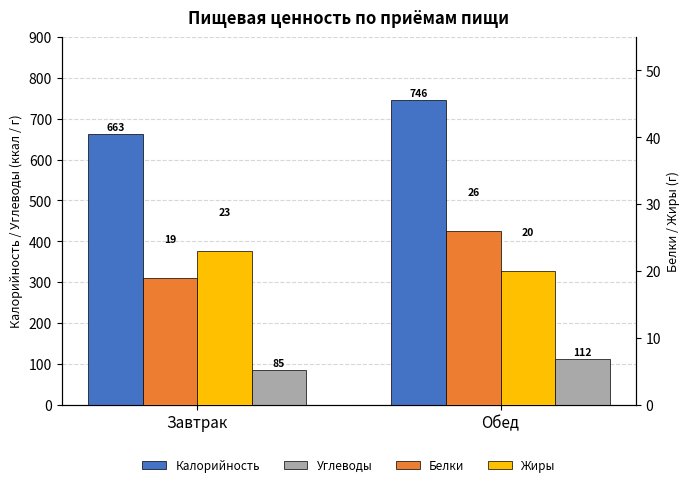

What position from the right is Завтрак?

2